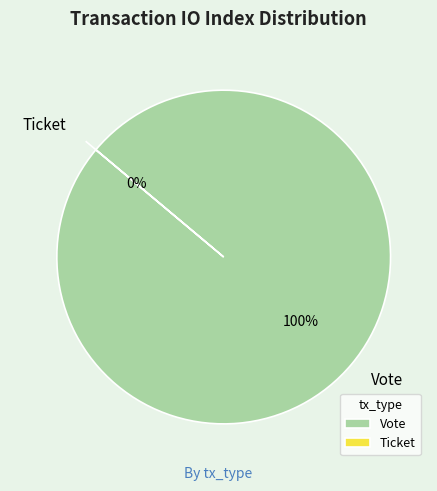

Is there a majority slice in this chart?

Yes